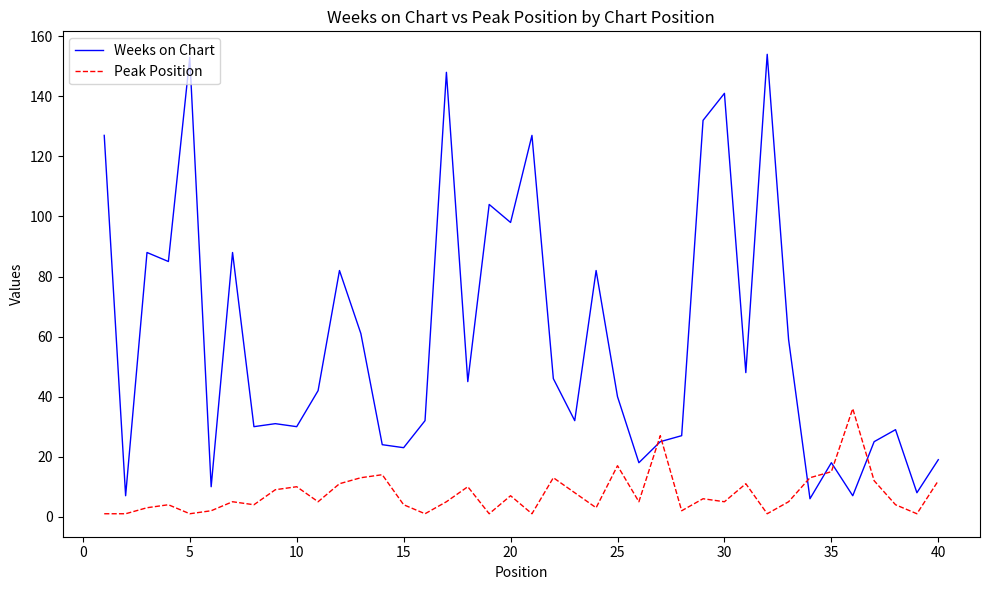

What is the greatest value displayed?

154